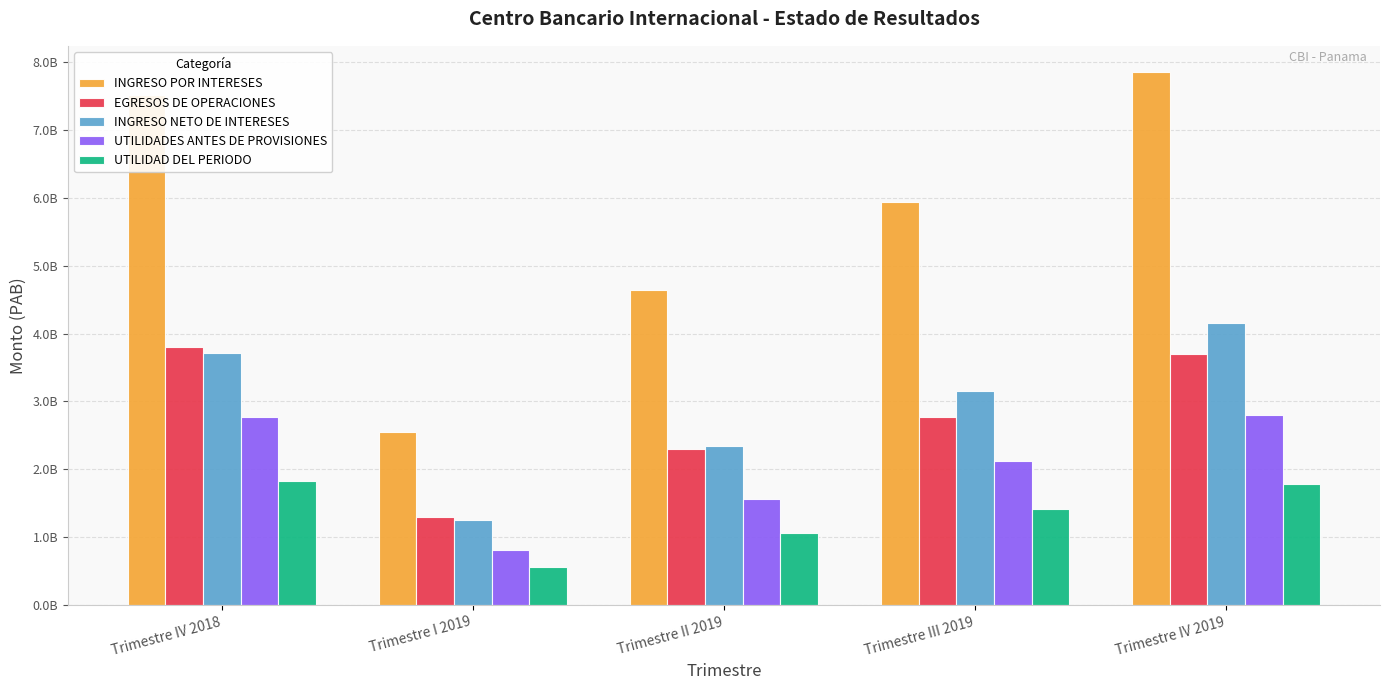

What position from the right is Trimestre IV 2018?

5